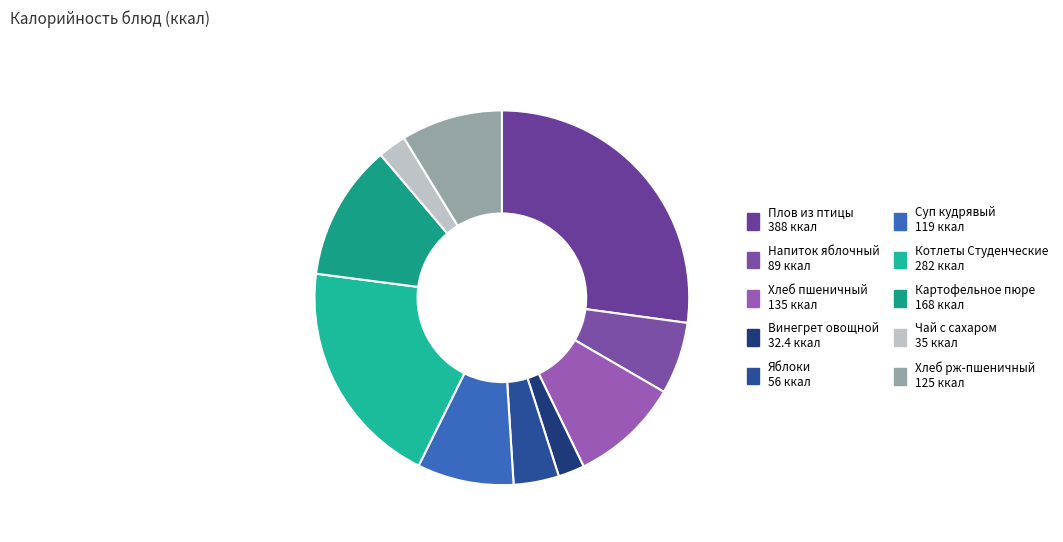

What percentage is the Хлеб пшеничный slice, to the nearest percent?

9%